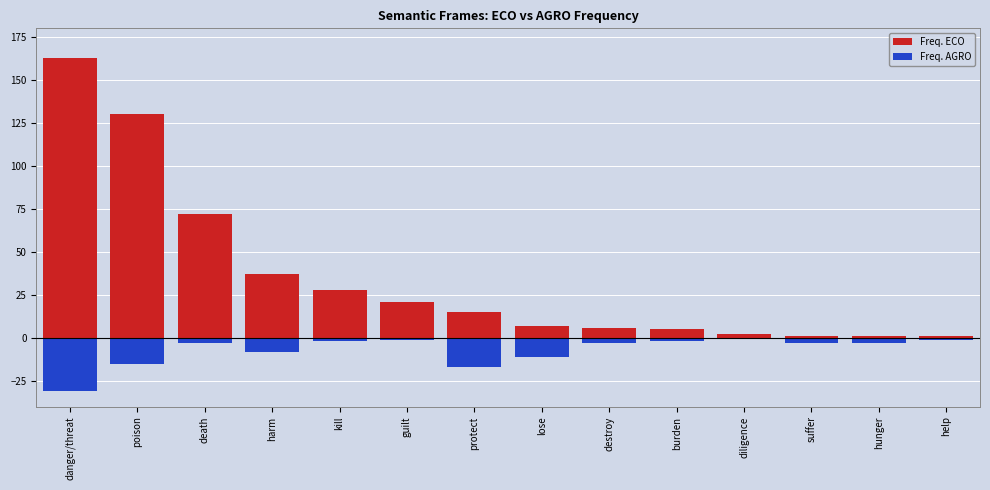

Reading right to left, transcribe all the data shown in this chart.

Freq. ECO: help=1	hunger=1	suffer=1	diligence=2	burden=5	destroy=6	lose=7	protect=15	guilt=21	kill=28	harm=37	death=72	poison=130	danger/threat=163
Freq. AGRO: help=-1	hunger=-3	suffer=-3	diligence=0	burden=-2	destroy=-3	lose=-11	protect=-17	guilt=-1	kill=-2	harm=-8	death=-3	poison=-15	danger/threat=-31